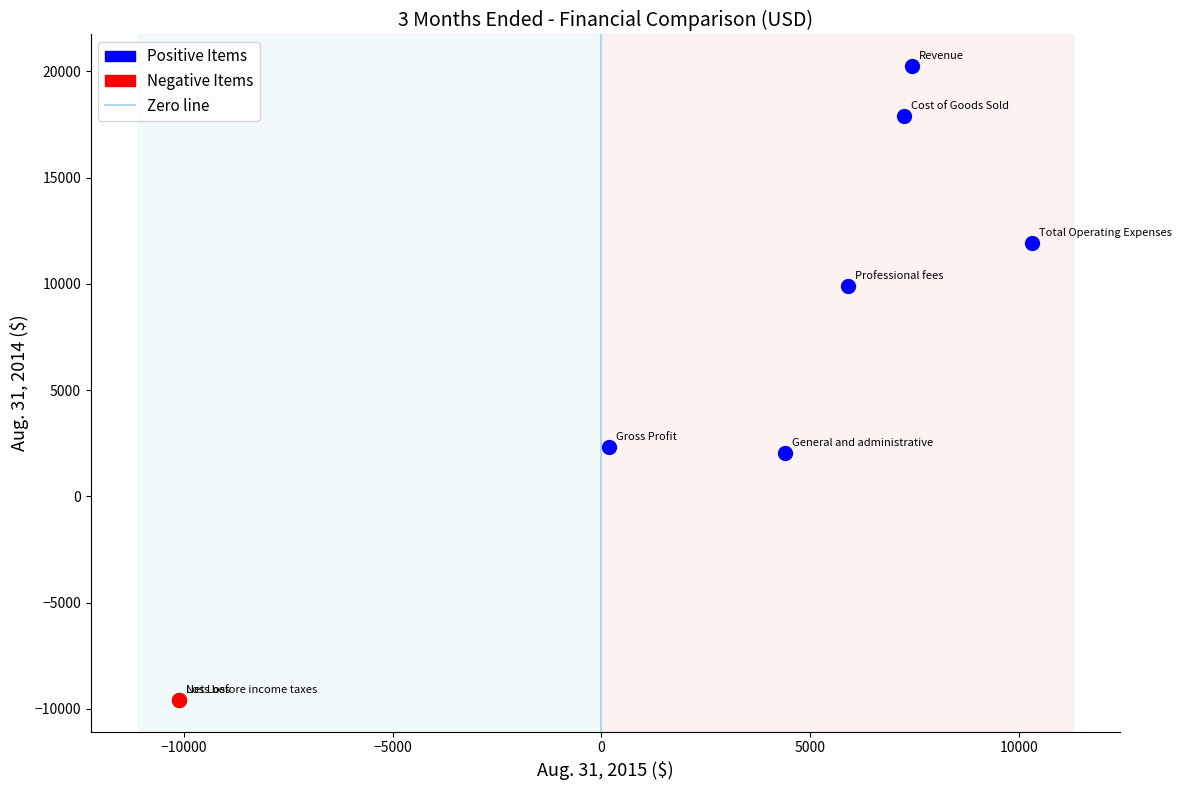

Which series contains the lowest Y value?

Negative Items